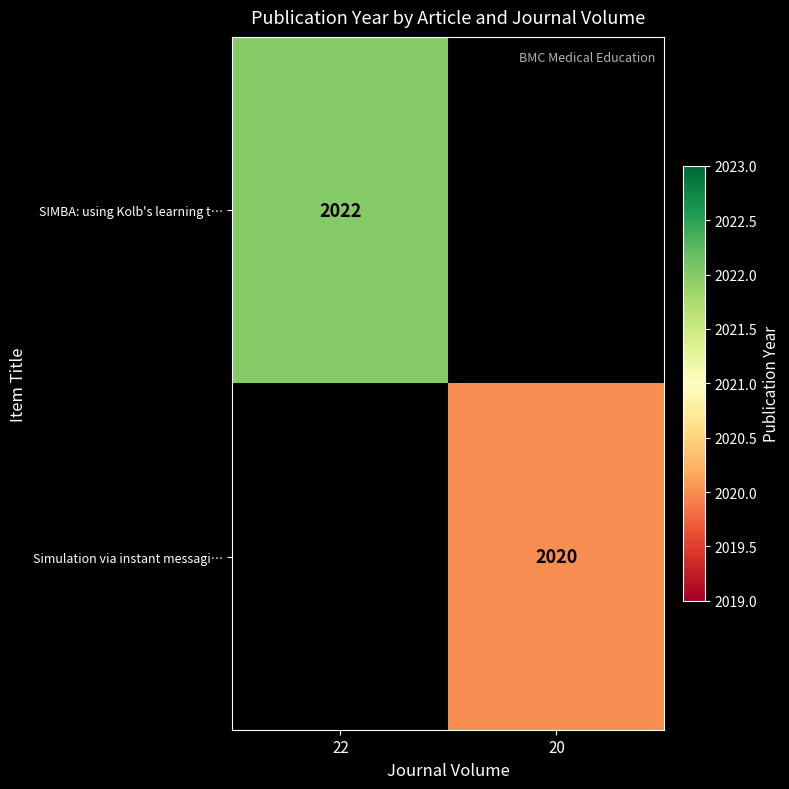

Between 20 and 22, which is larger?

22